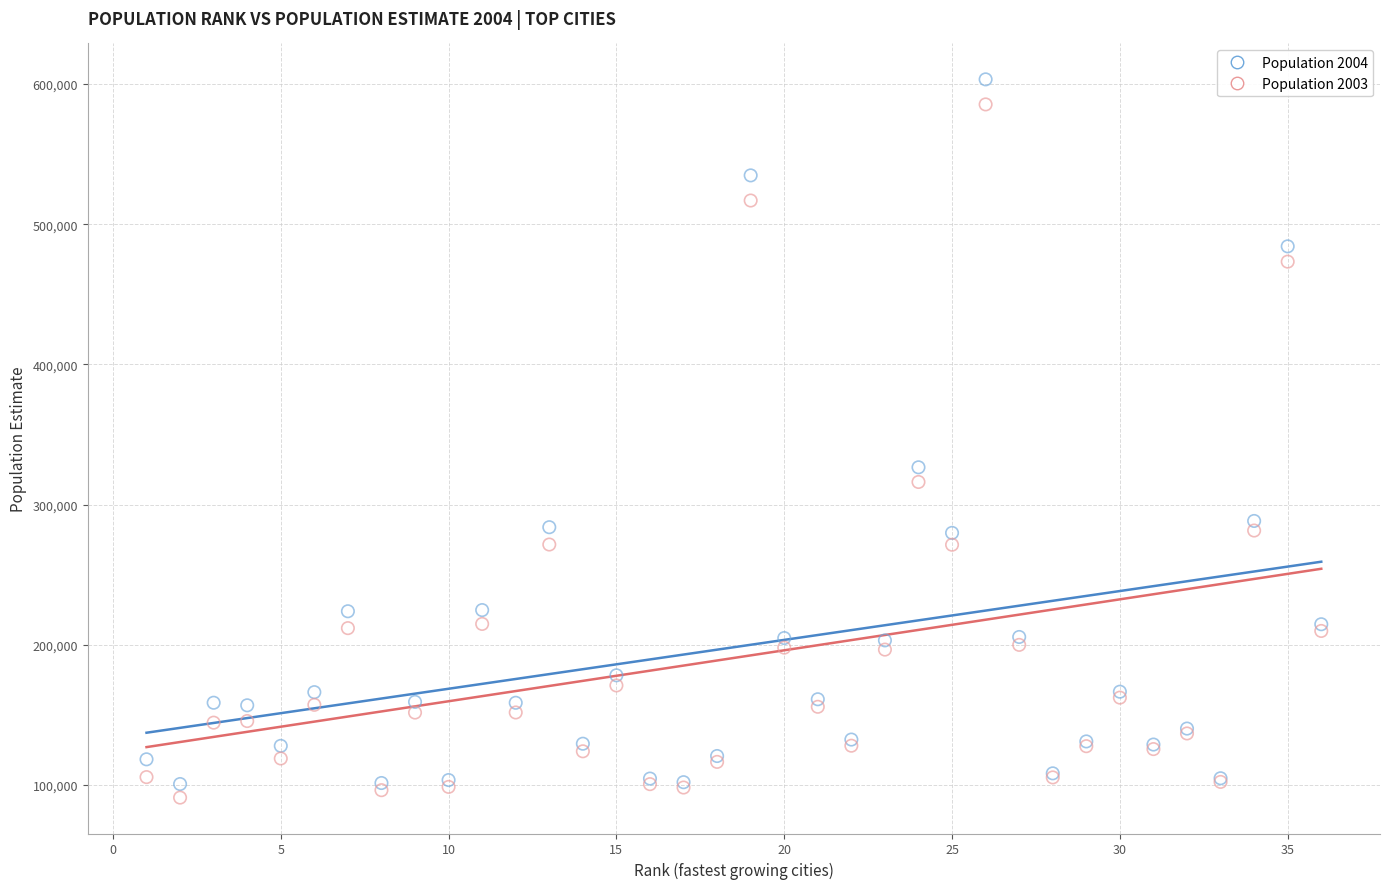

What are all the series names shown in the legend?

Population 2004, Population 2003